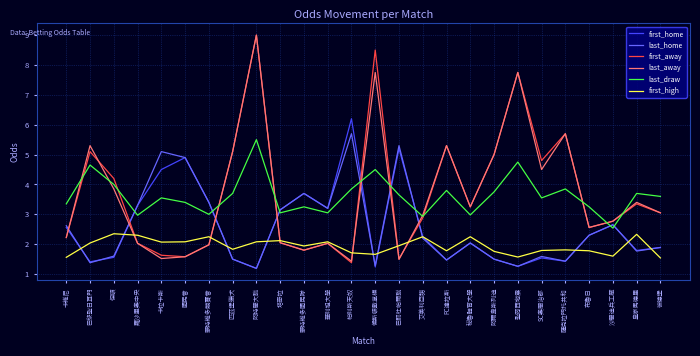

Between 聖荷西地震 and 皇家馬德里, which series saw the biggest shift?

first_away